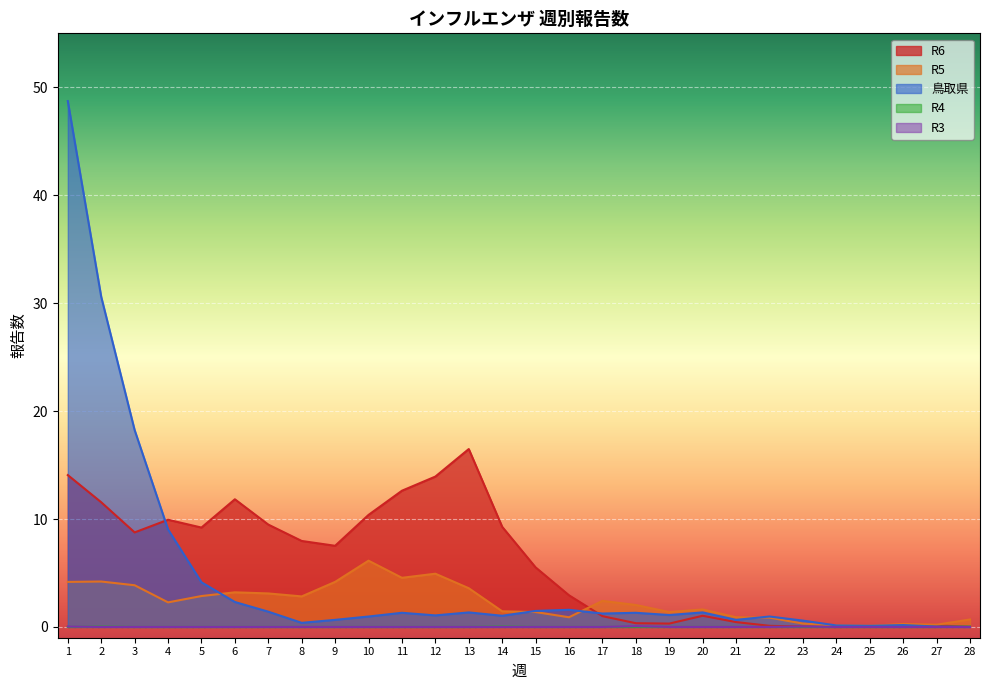

Which series has the widest spread of values?

鳥取県